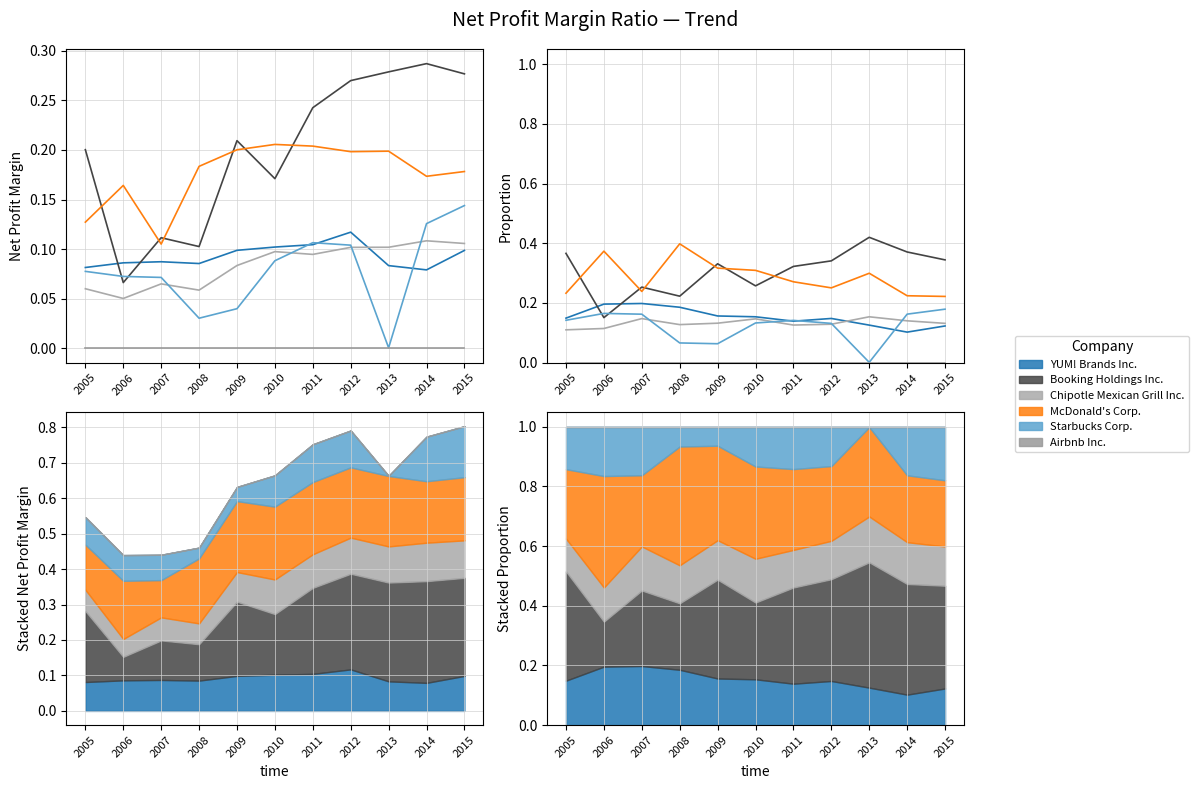

Count the number of categories in the chart.

11